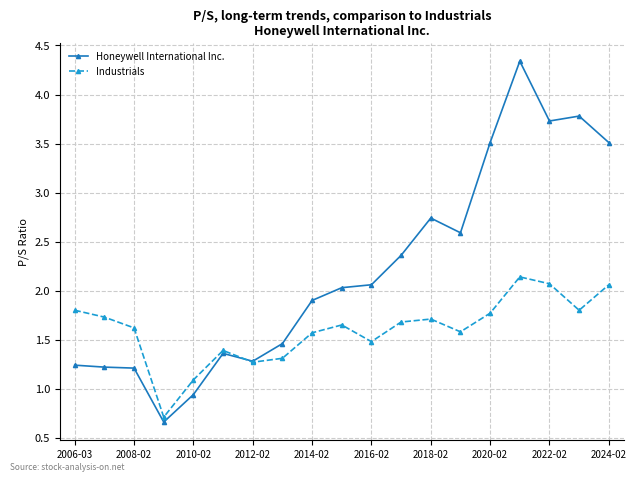

What is the lowest value of the Industrials series?

0.7